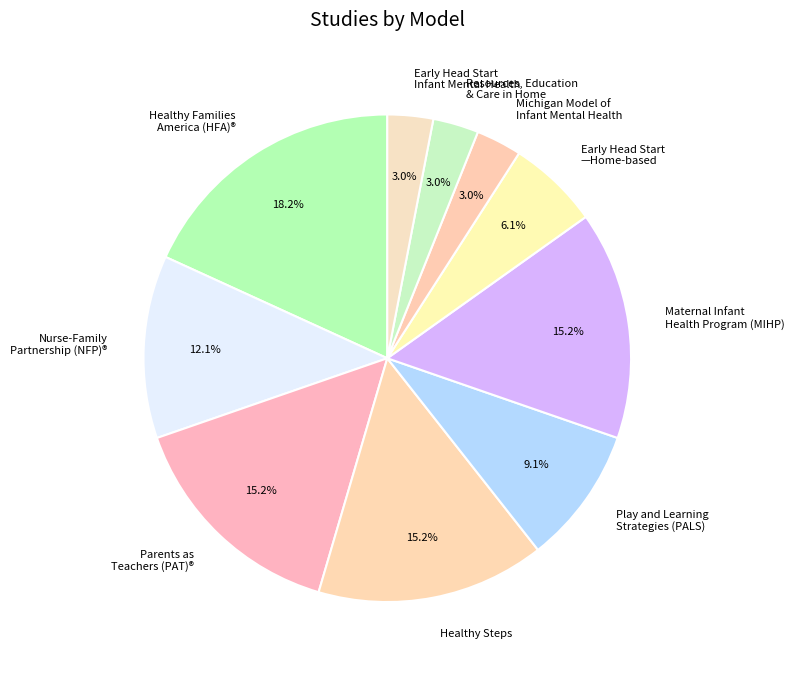

Does Healthy Families America (HFA)® represent more than half of the total?

No